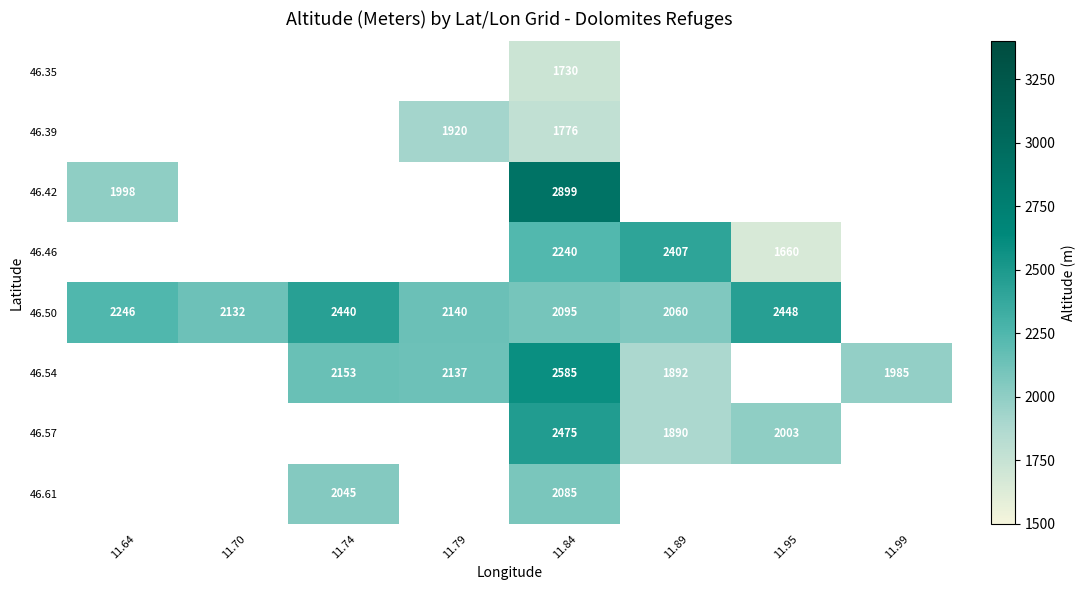

Between 11.79 and 11.89, which is larger?

11.89